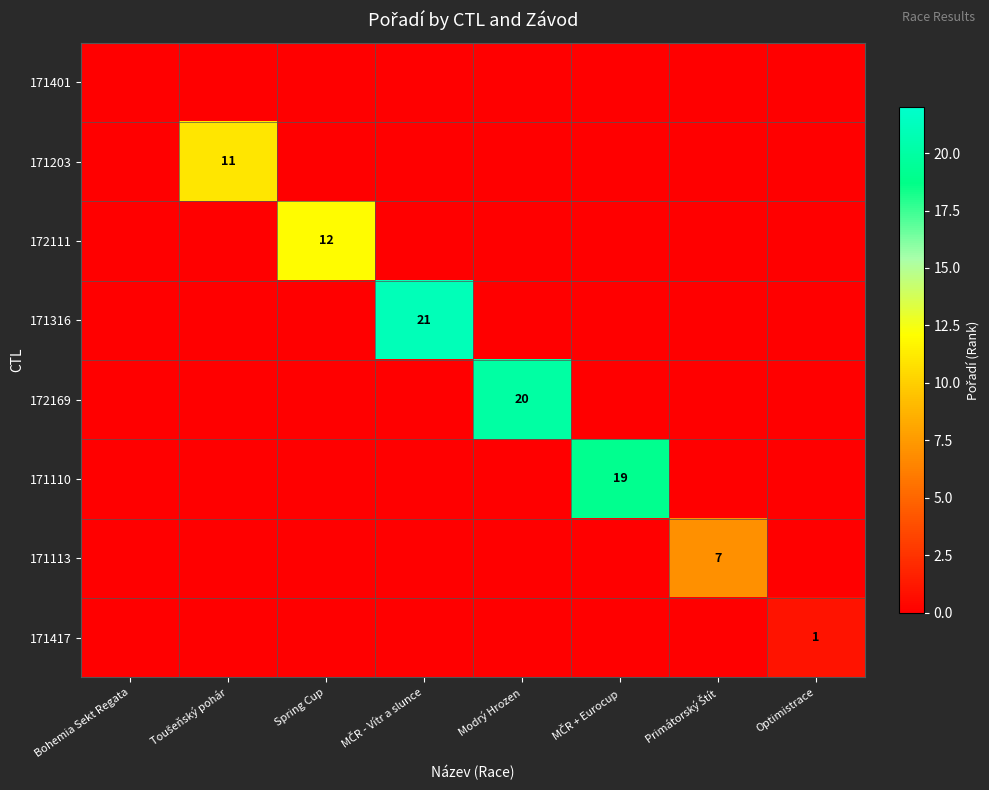

Which series changed the most between Toušeňský pohár and Primátorský Štít?

171203